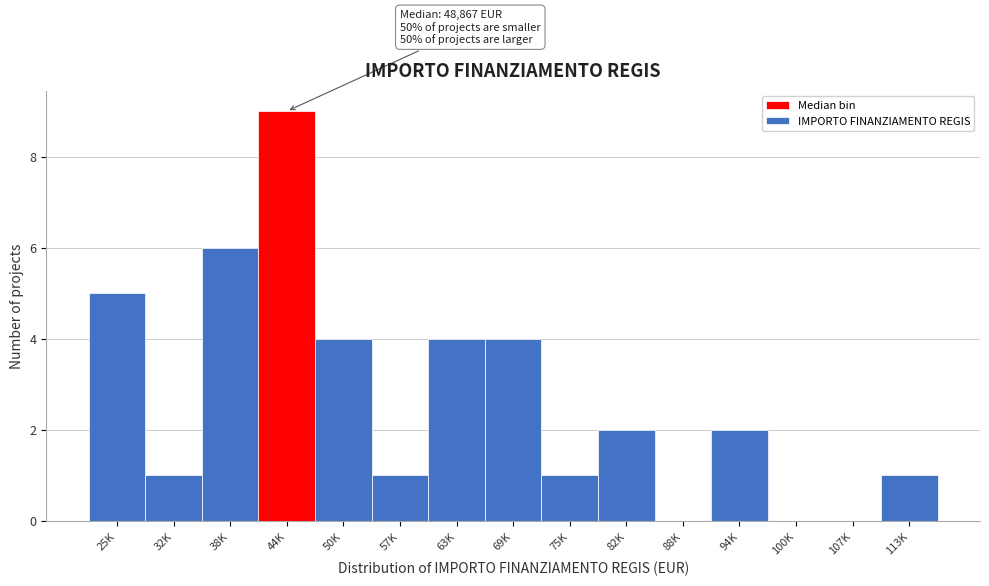

Reading left to right, extract all data points from this chart.

25K=5	32K=1	38K=6	44K=9	50K=4	57K=1	63K=4	69K=4	75K=1	82K=2	88K=0	94K=2	100K=0	107K=0	113K=1